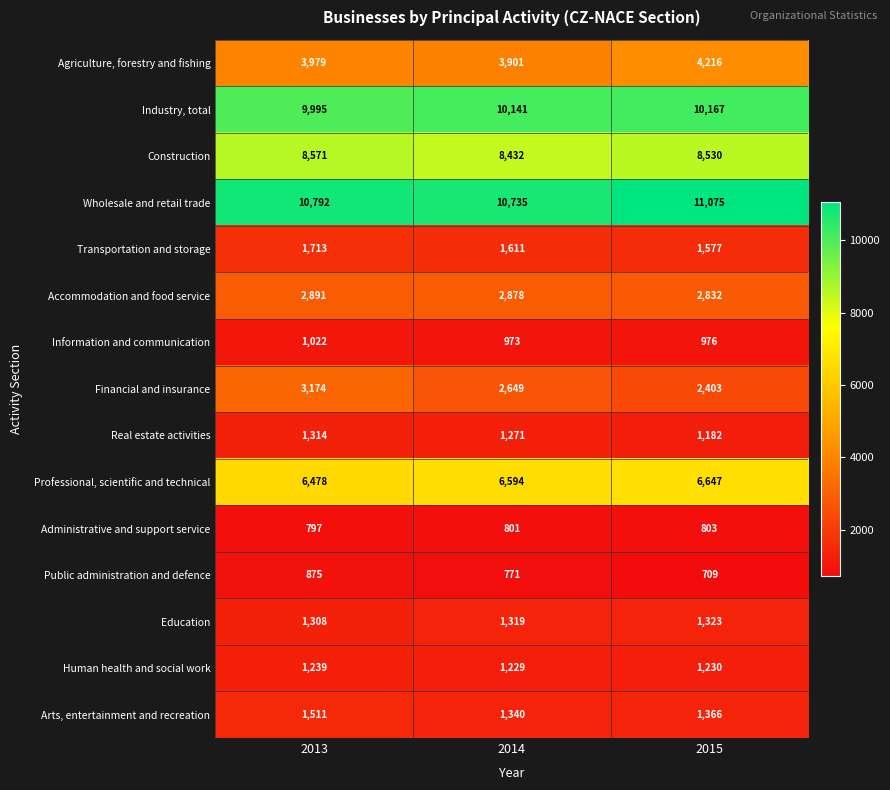

Rank the series by their maximum value, from highest to lowest.

Wholesale and retail trade, Industry, total, Construction, Professional, scientific and technical, Agriculture, forestry and fishing, Financial and insurance, Accommodation and food service, Transportation and storage, Arts, entertainment and recreation, Education, Real estate activities, Human health and social work, Information and communication, Public administration and defence, Administrative and support service